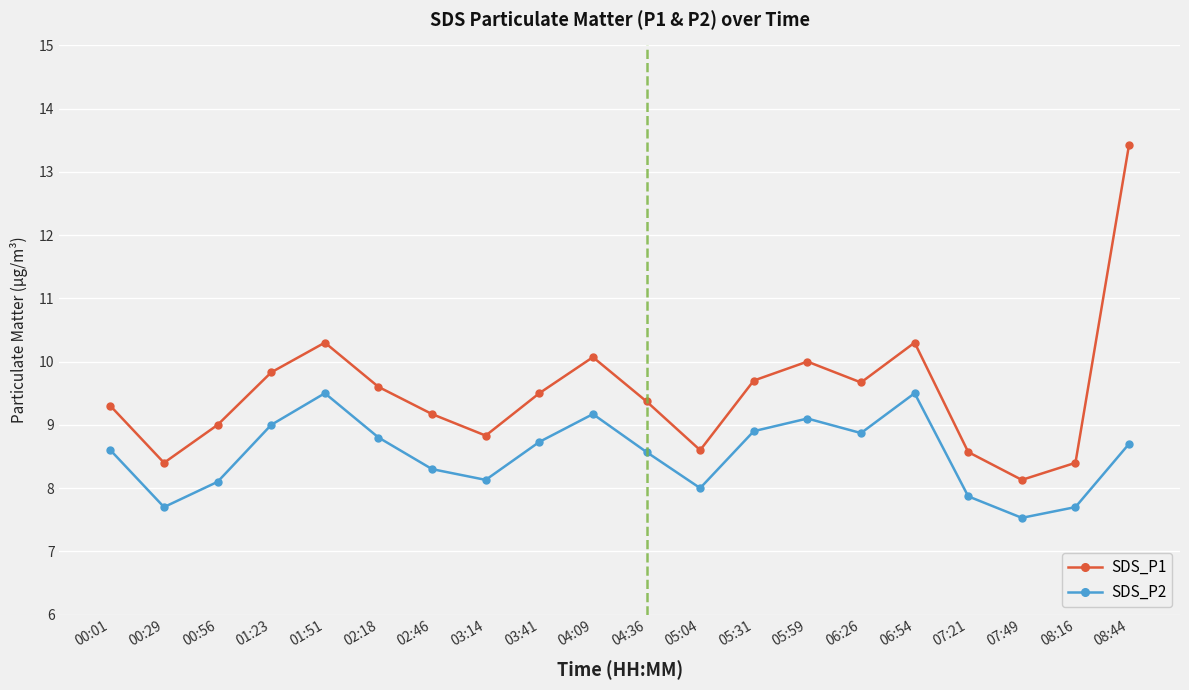

True or false: SDS_P2 and SDS_P1 intersect in this chart.

False